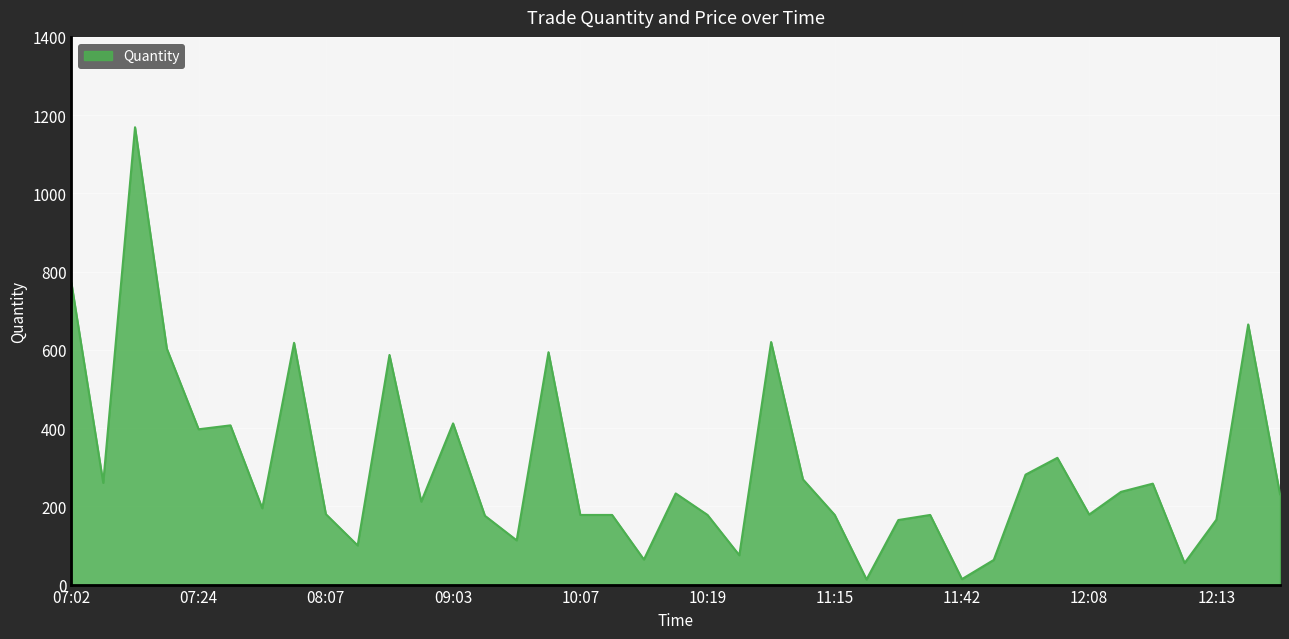

What is the greatest value displayed?

1169